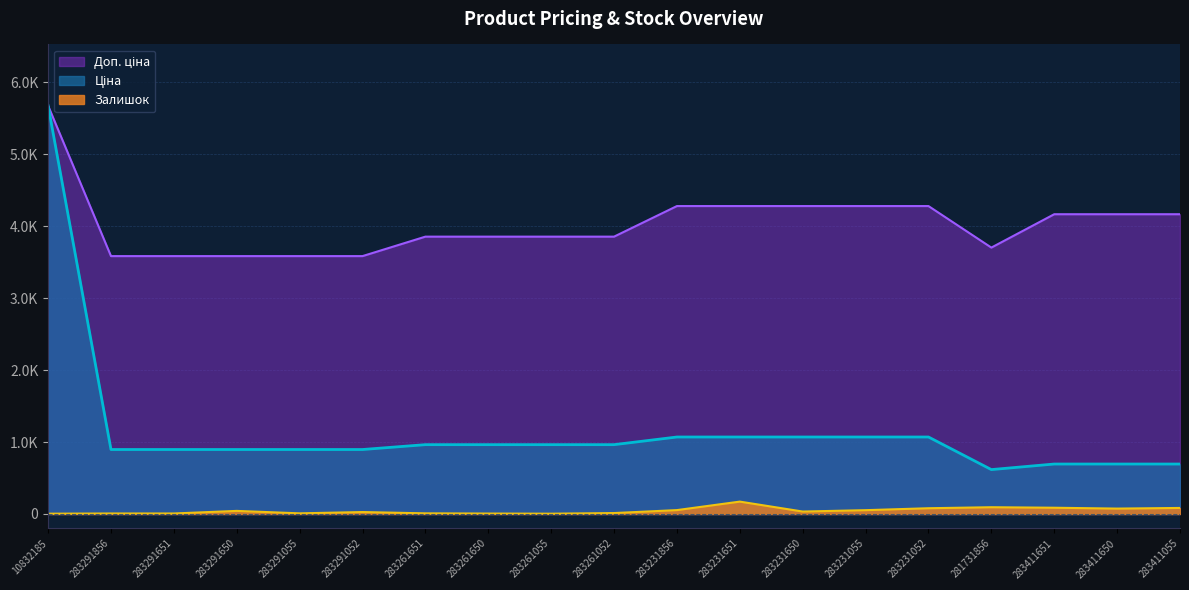

What is the difference between the highest and lowest values at 283231650?

4245.1